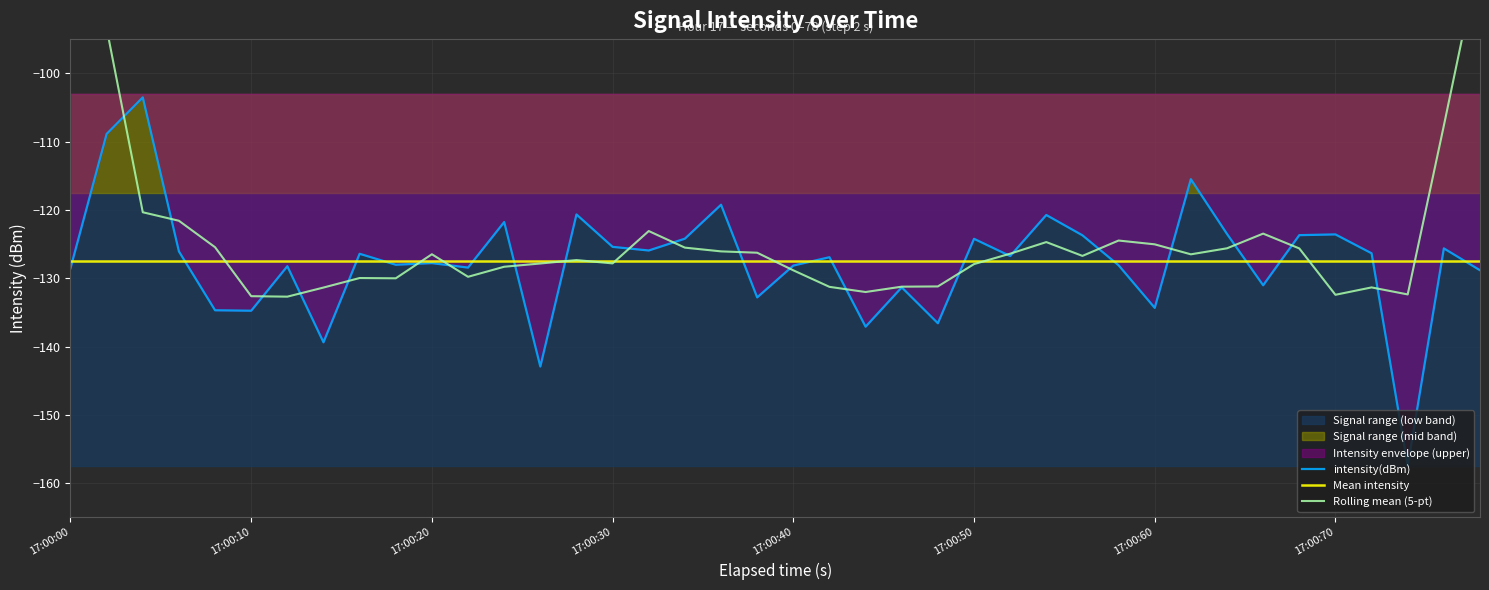

Is it true that intensity(dBm) equals -123.6 at 17:00:70?

True